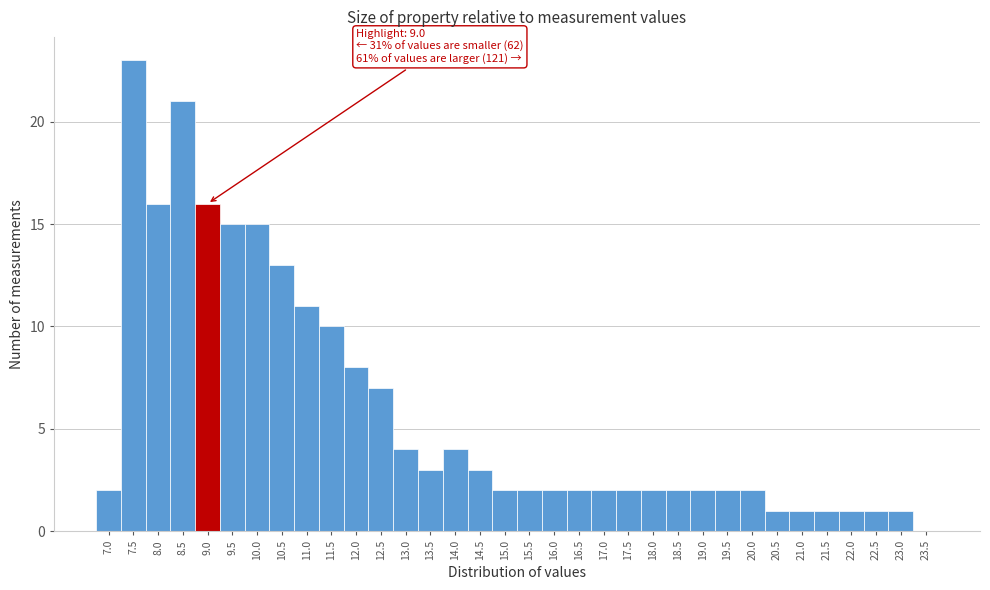

Which has a higher value, 11.5 or 12.0?

11.5